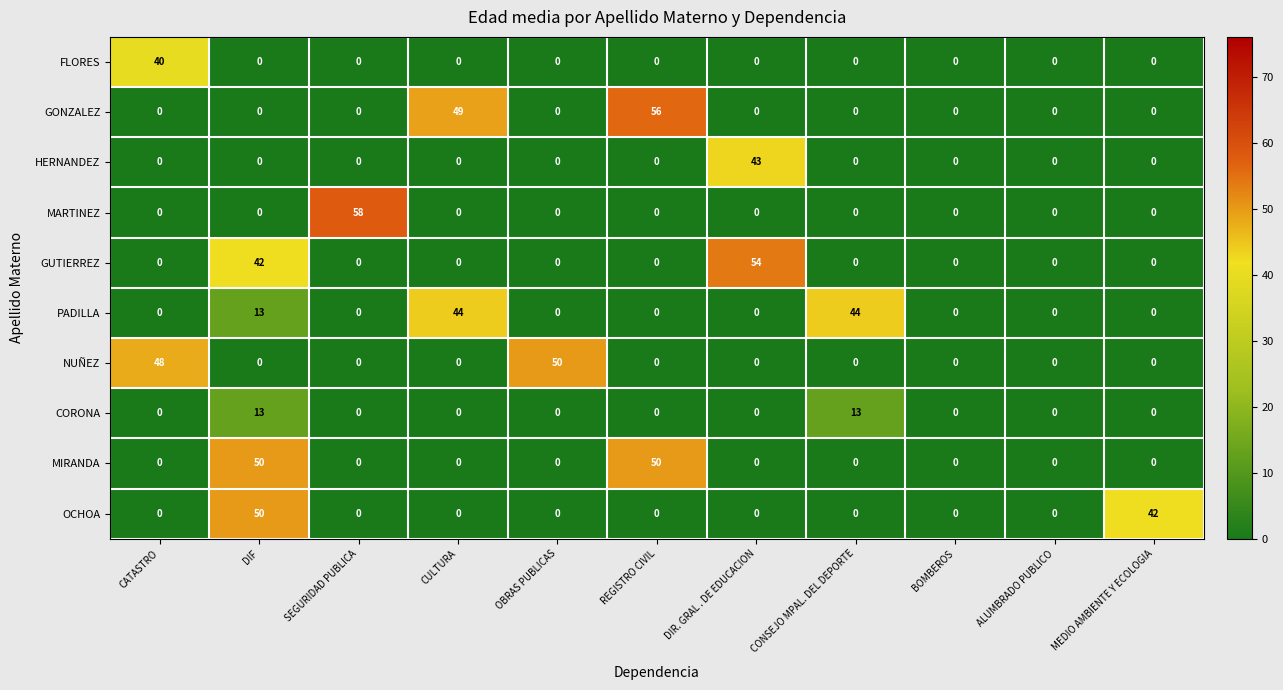

What is the difference between the highest and lowest values at DIF?

50